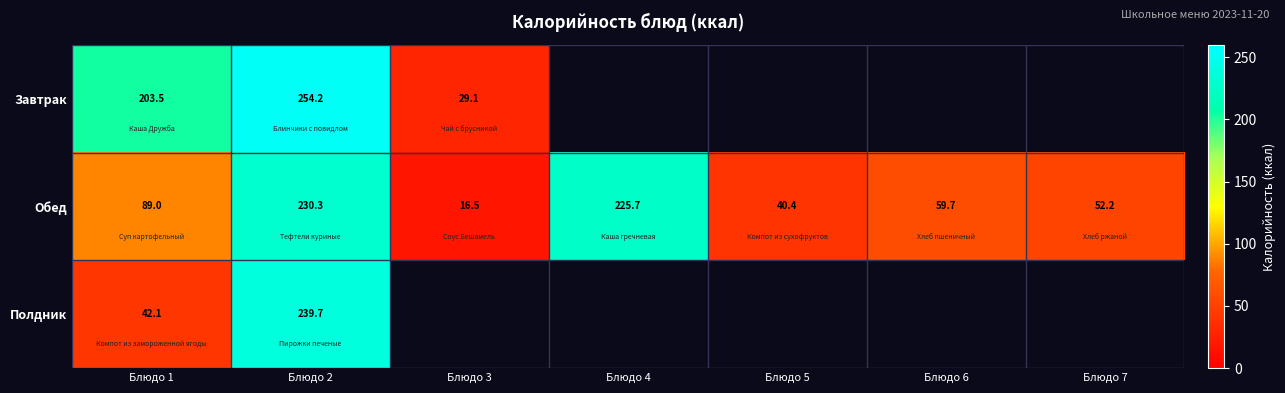

What is the average value of the Обед series?

102.0